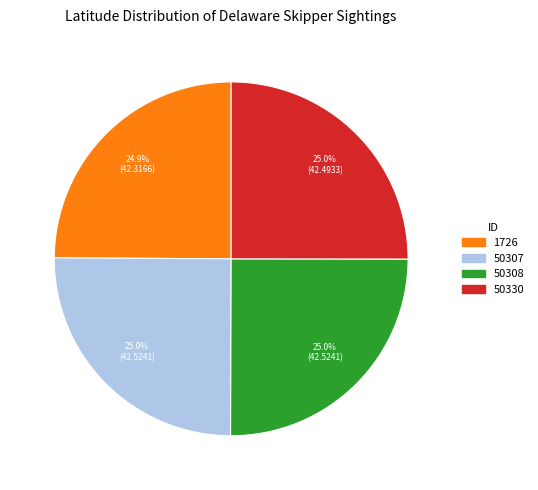

How many slices are in this pie chart?

4